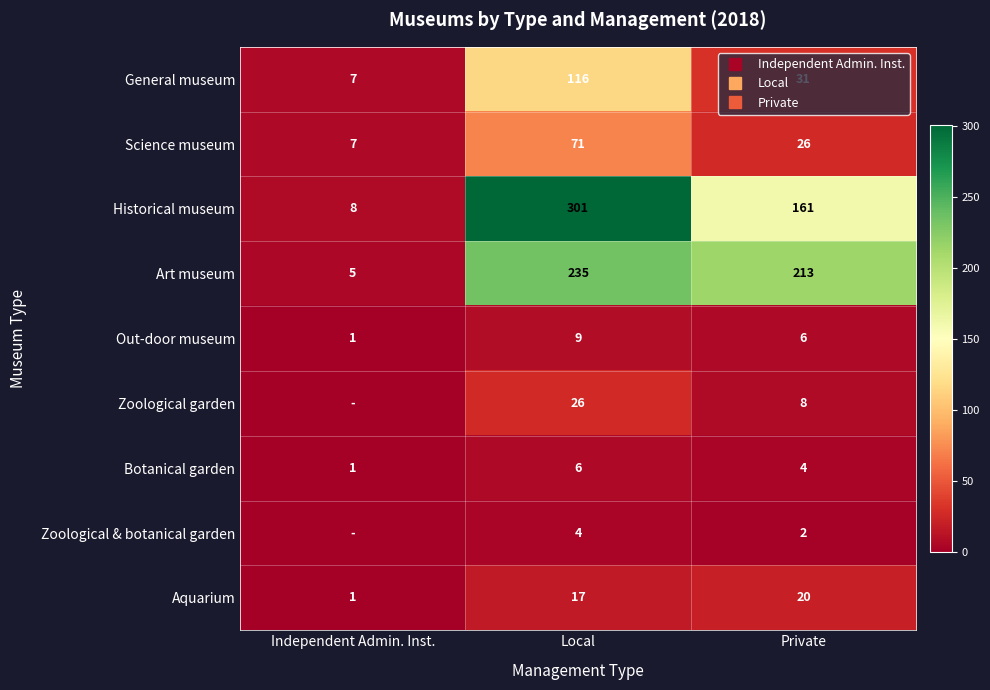

True or false: Aquarium has a value of 0 at Independent Admin. Inst..

False